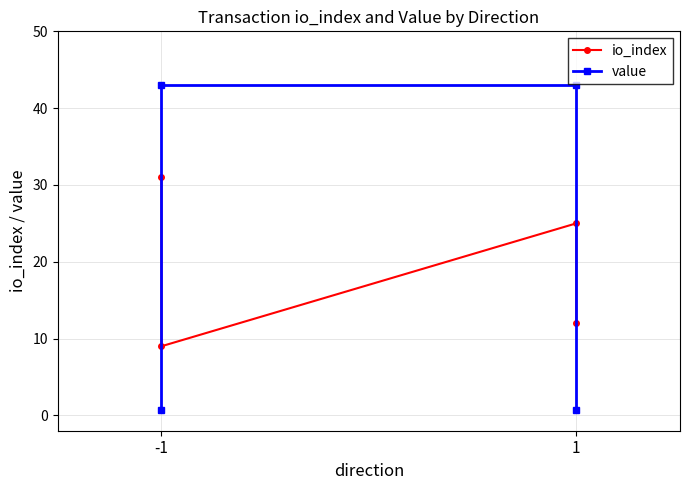

True or false: io_index and value intersect in this chart.

True